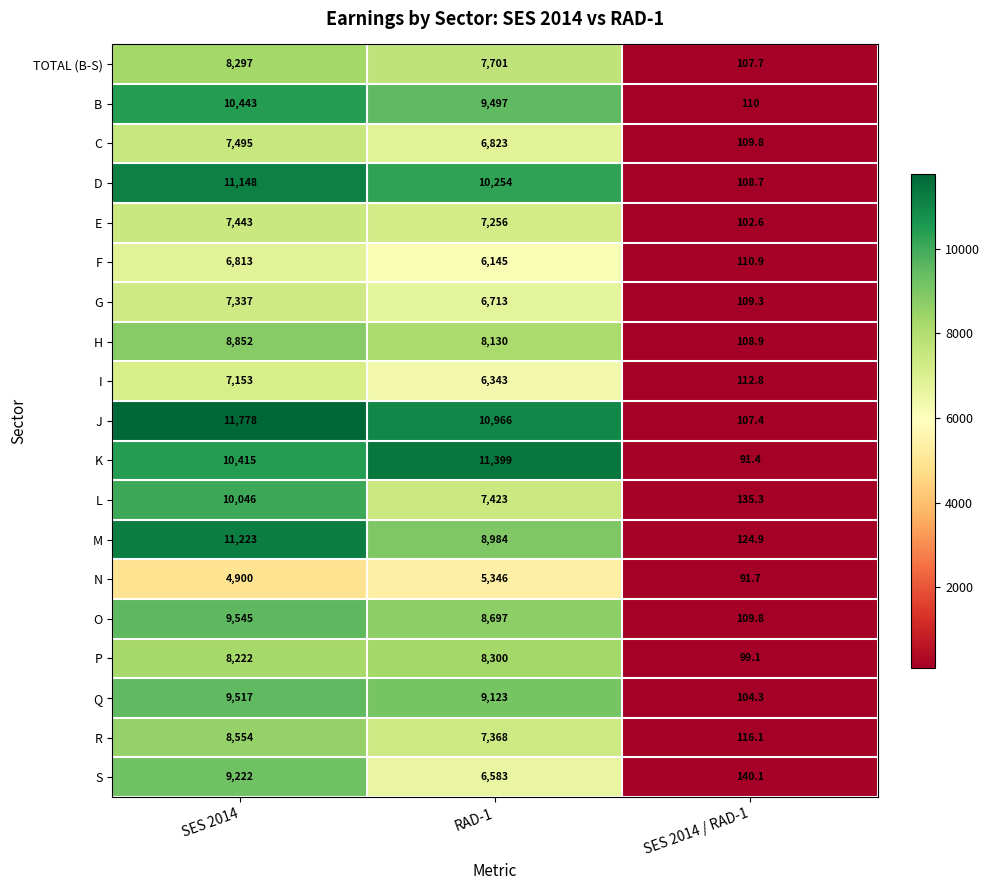

The S series shows 3469.9 at SES 2014. True or false?

False